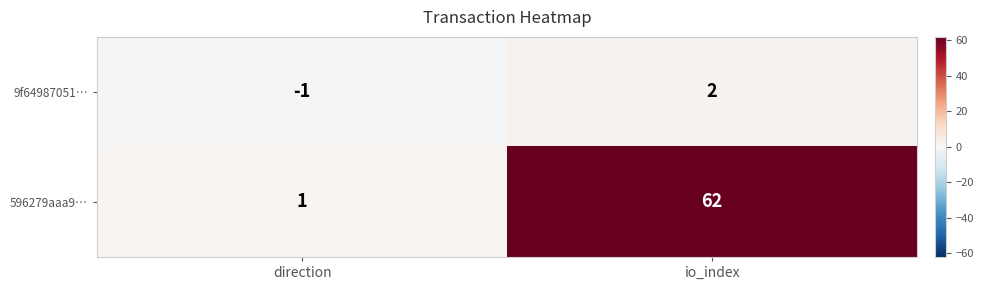

List the series in order of their overall mean, lowest first.

9f64987051…, 596279aaa9…